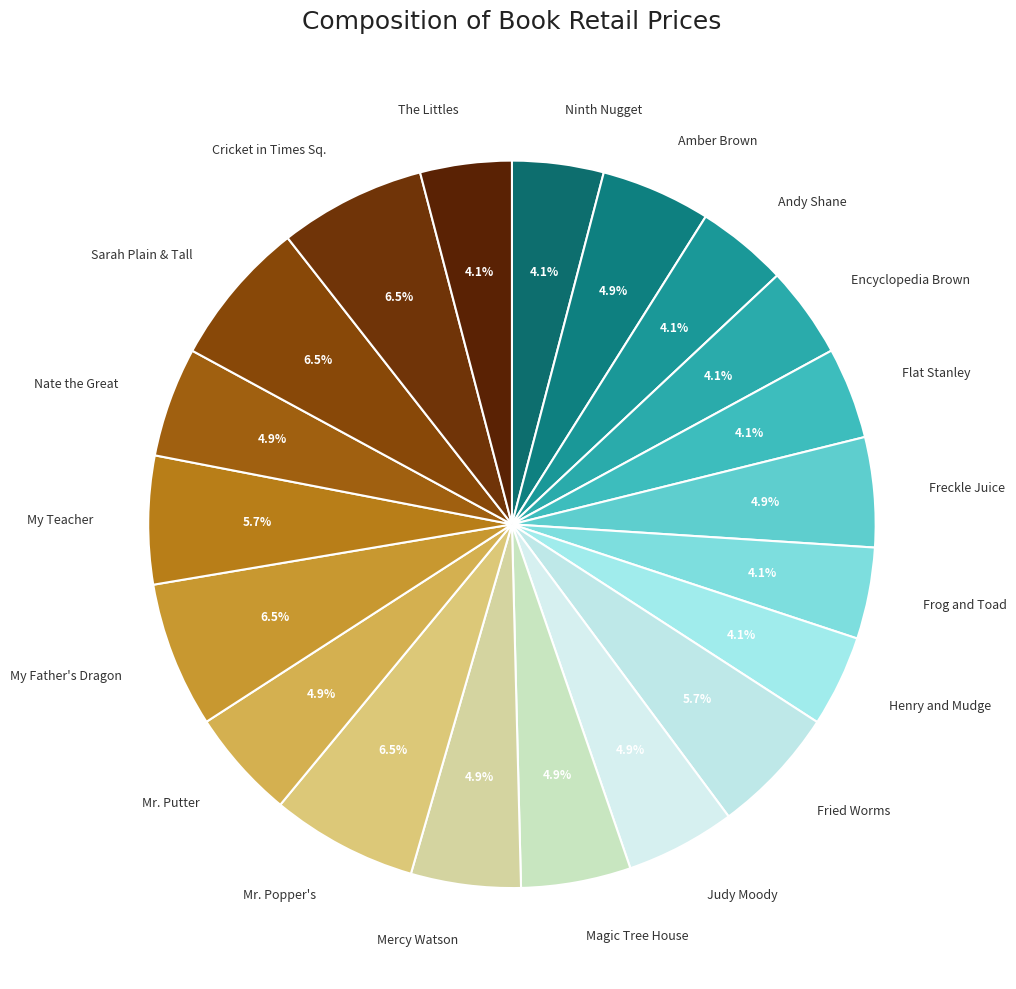

What is the ratio of the value at Freckle Juice to the value at Mr. Putter?

1.0